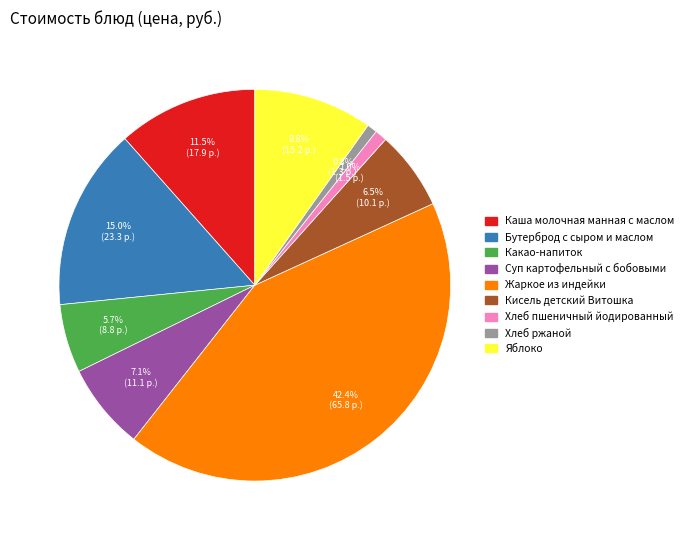

What percentage is the Суп картофельный с бобовыми slice, to the nearest percent?

7%